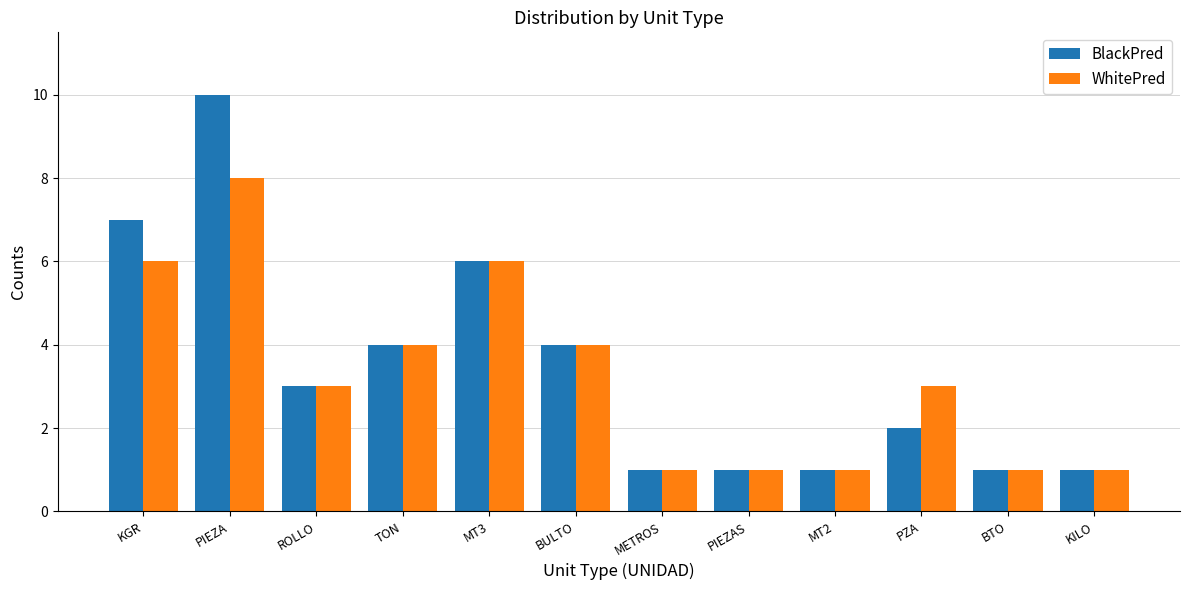

Which series has the largest range (max minus min)?

BlackPred